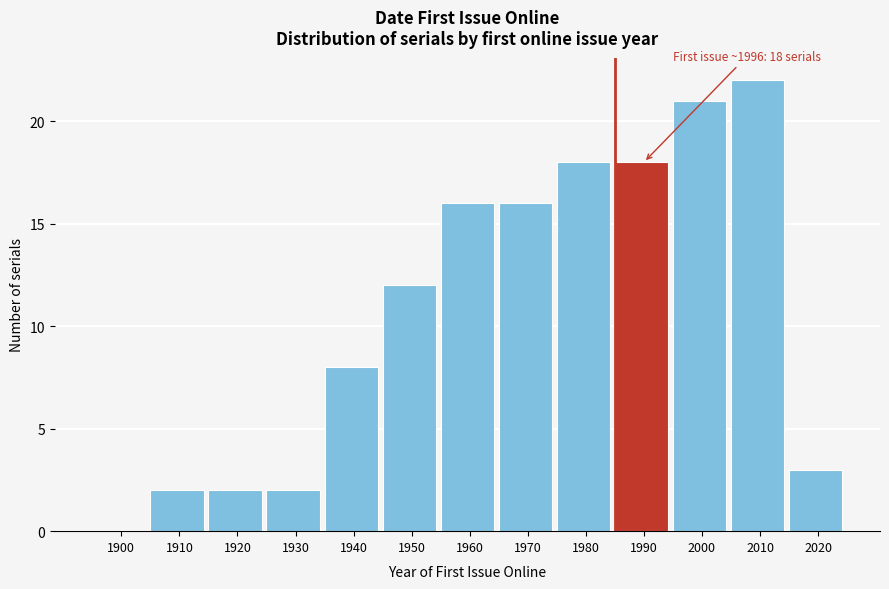

Reading right to left, list all the values displayed in this chart.

2020=3	2010=22	2000=21	1990=18	1980=18	1970=16	1960=16	1950=12	1940=8	1930=2	1920=2	1910=2	1900=0